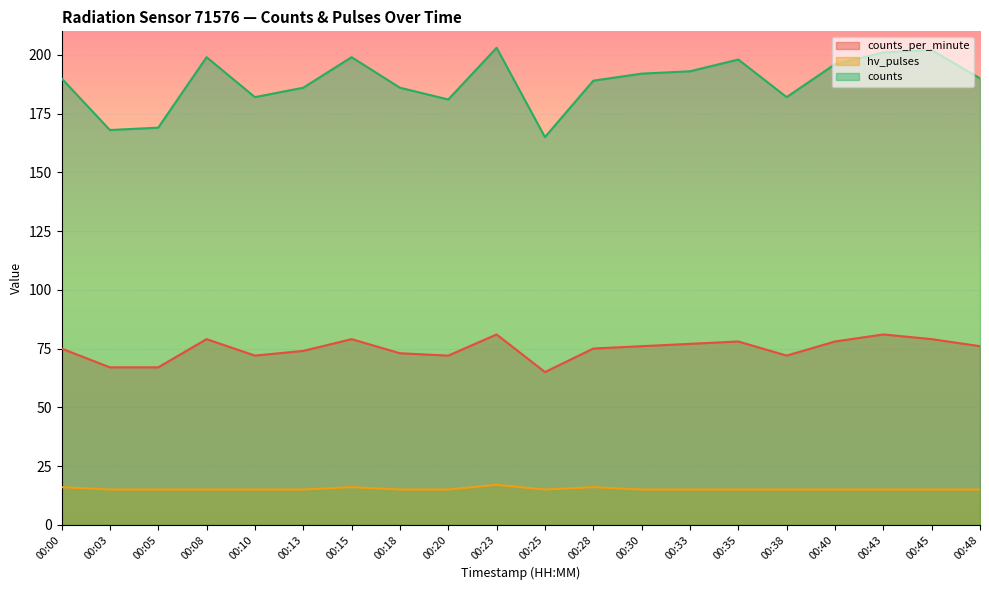

List the series in order of their peak value, lowest first.

hv_pulses, counts_per_minute, counts